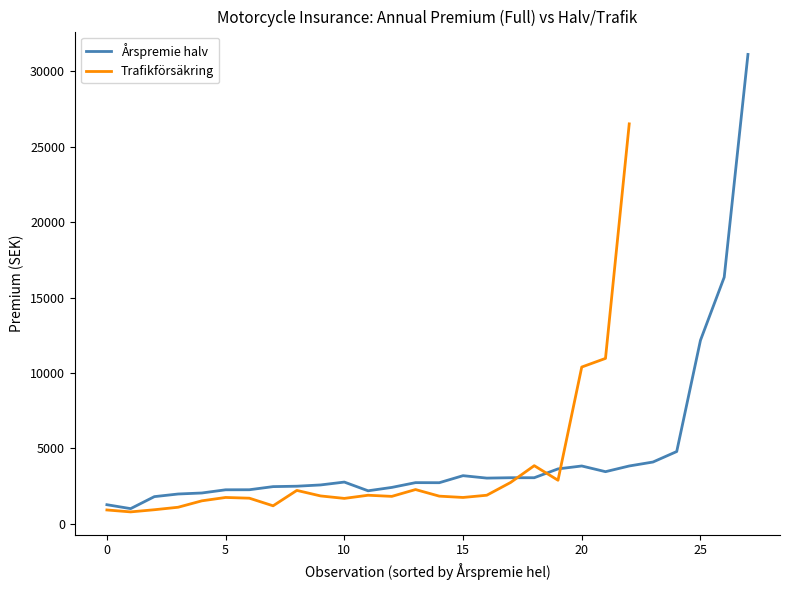

True or false: Trafikförsäkring has a value of 900 at 5.

False